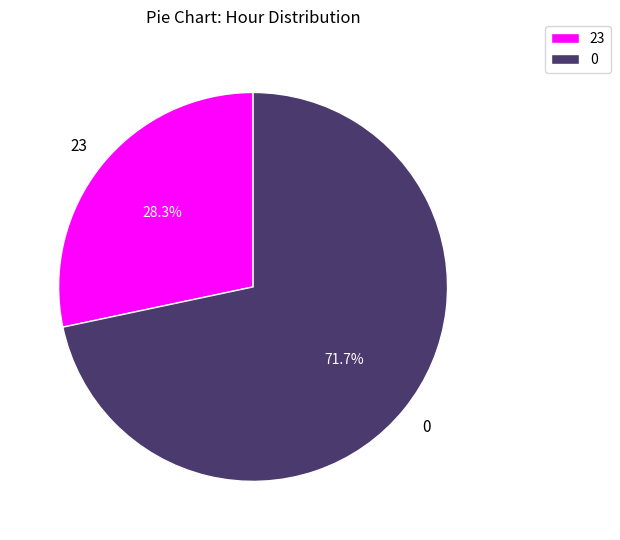

To the nearest percent, what is the average slice percentage?

50%